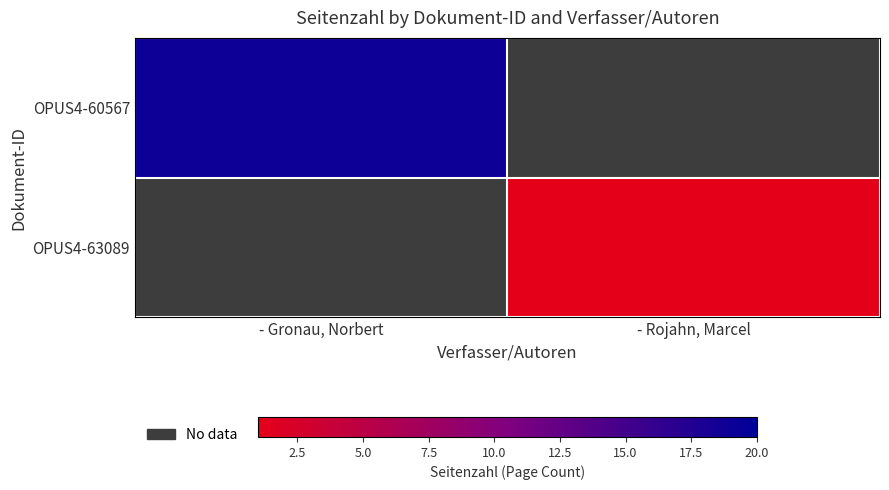

List the series in order of their peak value, lowest first.

OPUS4-60567, OPUS4-63089